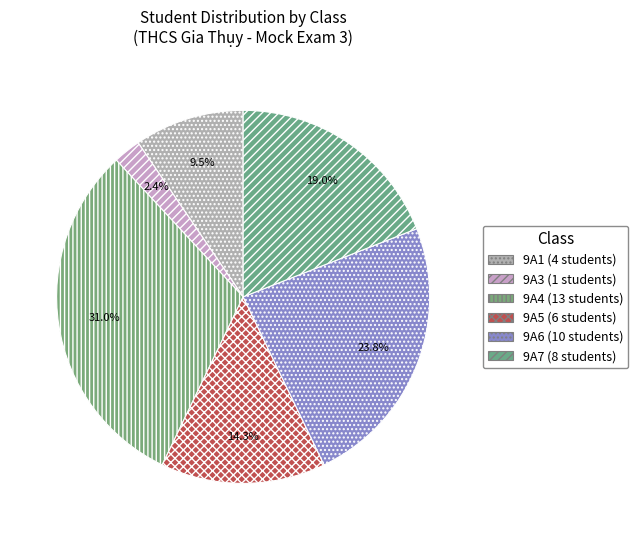

Rank the categories by value from highest to lowest.

9A4, 9A6, 9A7, 9A5, 9A1, 9A3